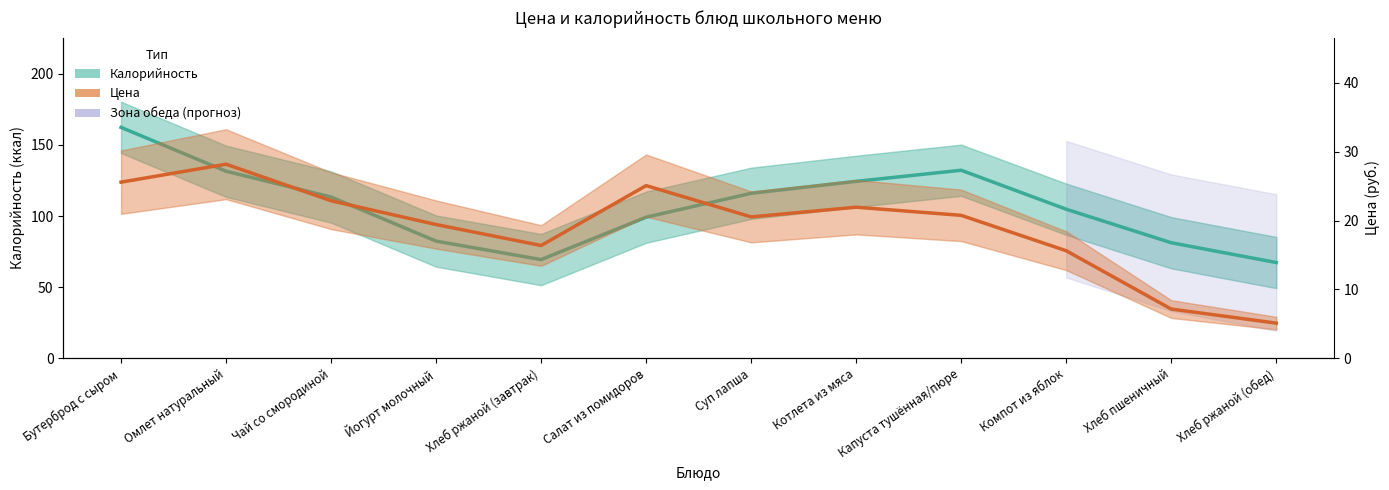

How many values in the Калорийность series exceed 113?

6